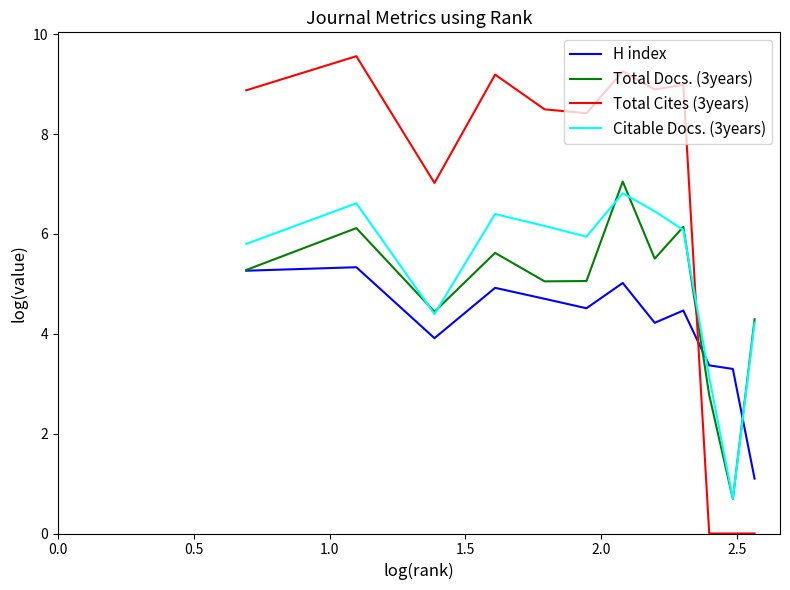

True or false: H index and Total Cites (3years) intersect in this chart.

True